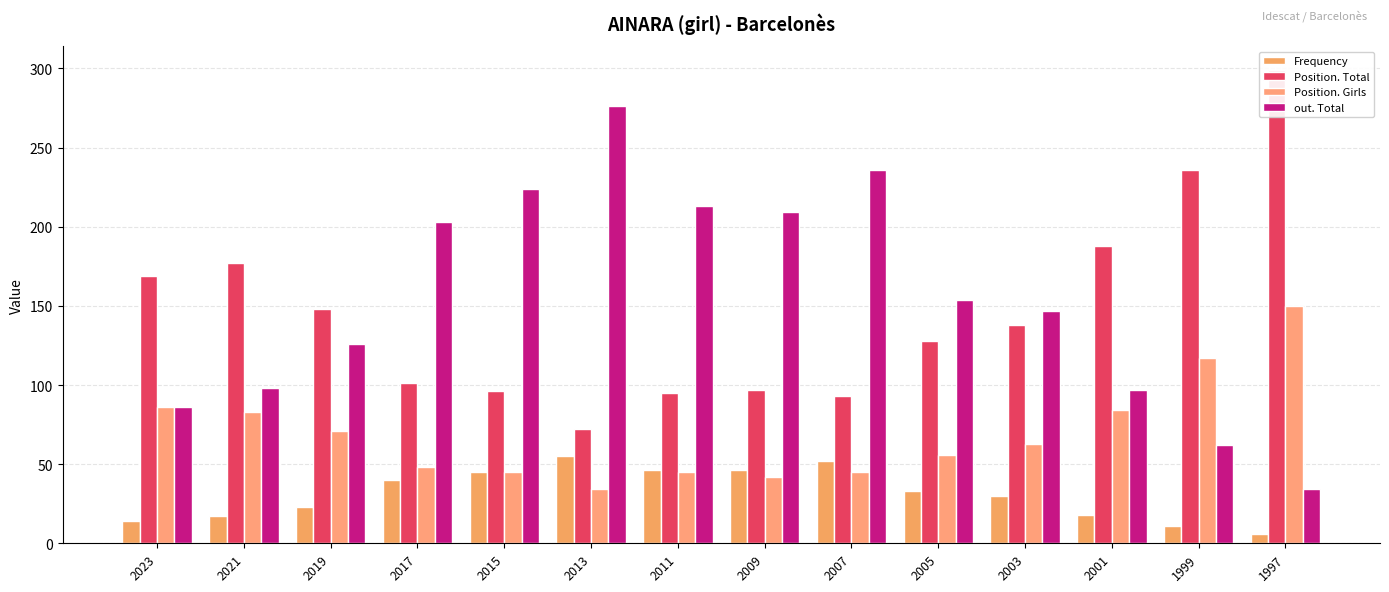

What is the sum of all Frequency values?

436